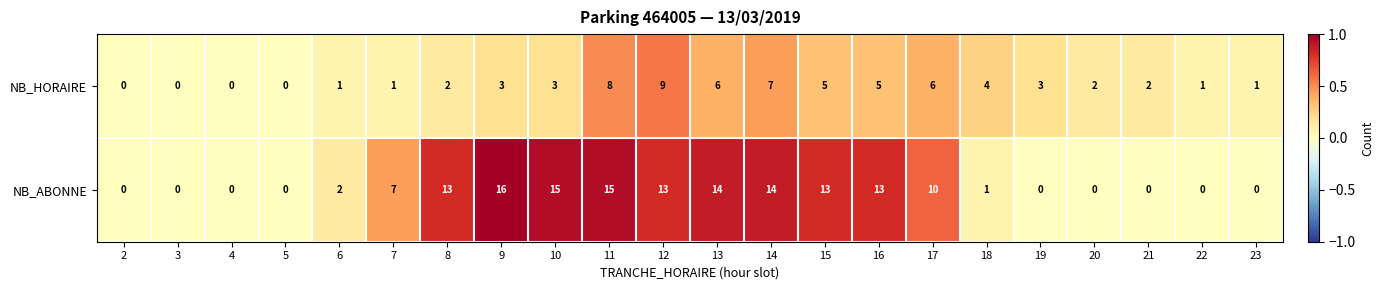

Is it true that NB_ABONNE equals 22 at 14?

False